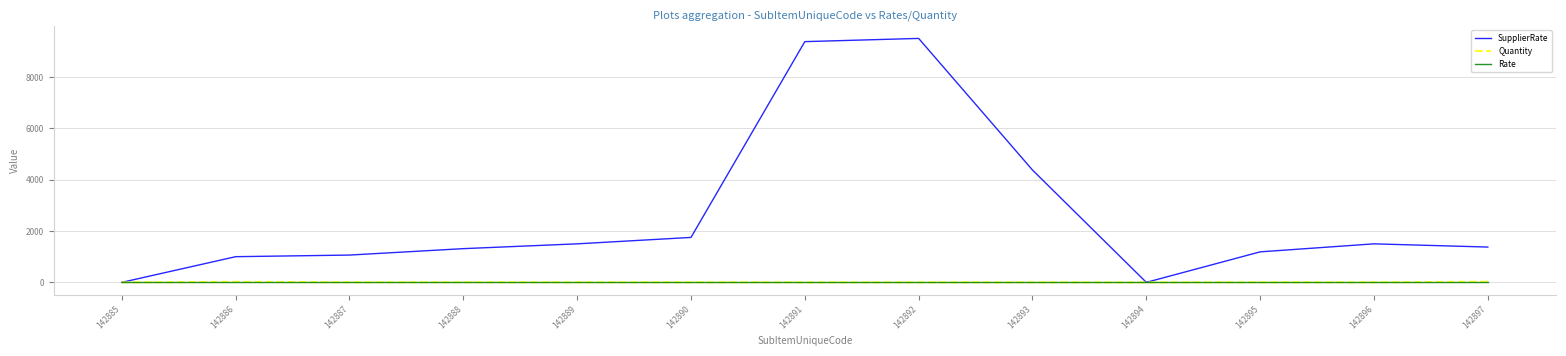

Is it true that SupplierRate equals 4375 at 142893?

True